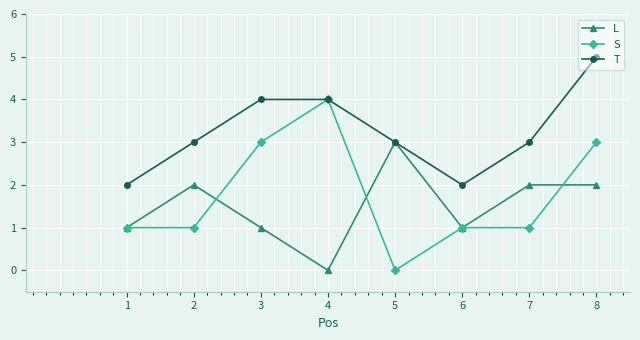

Reading left to right, transcribe all the data shown in this chart.

L: 1	2	1	0	3	1	2	2
S: 1	1	3	4	0	1	1	3
T: 2	3	4	4	3	2	3	5